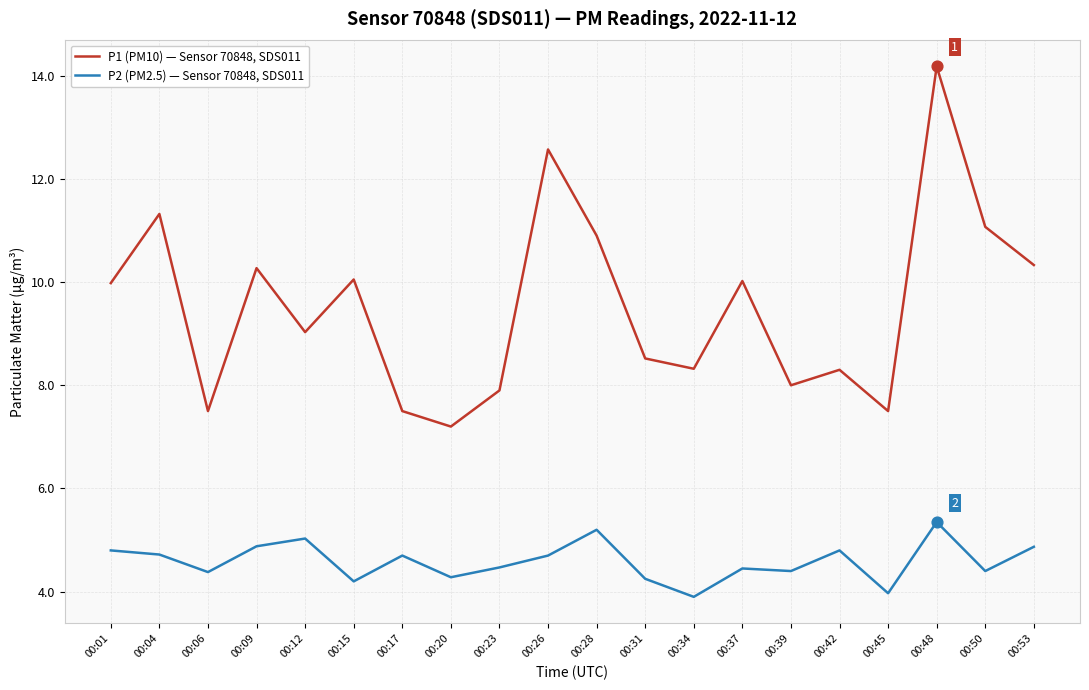

Between 00:28 and 00:45, which series saw the biggest shift?

P1 (PM10) — Sensor 70848, SDS011